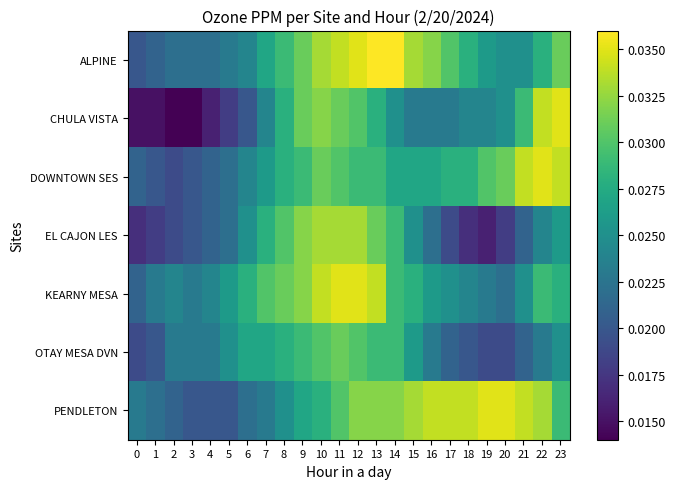

Reading left to right, transcribe all the data shown in this chart.

ALPINE: 0=0.0	1=0.0	2=0.0	3=0.0	4=0.0	5=0.0	6=0.0	7=0.0	8=0.0	9=0.0	10=0.0	11=0.0	12=0.0	13=0.0	14=0.0	15=0.0	16=0.0	17=0.0	18=0.0	19=0.0	20=0.0	21=0.0	22=0.0	23=0.0
CHULA VISTA: 0=0.0	1=0.0	2=0.0	3=0.0	4=0.0	5=0.0	6=0.0	7=0.0	8=0.0	9=0.0	10=0.0	11=0.0	12=0.0	13=0.0	14=0.0	15=0.0	16=0.0	17=0.0	18=0.0	19=0.0	20=0.0	21=0.0	22=0.0	23=0.0
DOWNTOWN SES: 0=0.0	1=0.0	2=0.0	3=0.0	4=0.0	5=0.0	6=0.0	7=0.0	8=0.0	9=0.0	10=0.0	11=0.0	12=0.0	13=0.0	14=0.0	15=0.0	16=0.0	17=0.0	18=0.0	19=0.0	20=0.0	21=0.0	22=0.0	23=0.0
EL CAJON LES: 0=0.0	1=0.0	2=0.0	3=0.0	4=0.0	5=0.0	6=0.0	7=0.0	8=0.0	9=0.0	10=0.0	11=0.0	12=0.0	13=0.0	14=0.0	15=0.0	16=0.0	17=0.0	18=0.0	19=0.0	20=0.0	21=0.0	22=0.0	23=0.0
KEARNY MESA: 0=0.0	1=0.0	2=0.0	3=0.0	4=0.0	5=0.0	6=0.0	7=0.0	8=0.0	9=0.0	10=0.0	11=0.0	12=0.0	13=0.0	14=0.0	15=0.0	16=0.0	17=0.0	18=0.0	19=0.0	20=0.0	21=0.0	22=0.0	23=0.0
OTAY MESA DVN: 0=0.0	1=0.0	2=0.0	3=0.0	4=0.0	5=0.0	6=0.0	7=0.0	8=0.0	9=0.0	10=0.0	11=0.0	12=0.0	13=0.0	14=0.0	15=0.0	16=0.0	17=0.0	18=0.0	19=0.0	20=0.0	21=0.0	22=0.0	23=0.0
PENDLETON: 0=0.0	1=0.0	2=0.0	3=0.0	4=0.0	5=0.0	6=0.0	7=0.0	8=0.0	9=0.0	10=0.0	11=0.0	12=0.0	13=0.0	14=0.0	15=0.0	16=0.0	17=0.0	18=0.0	19=0.0	20=0.0	21=0.0	22=0.0	23=0.0